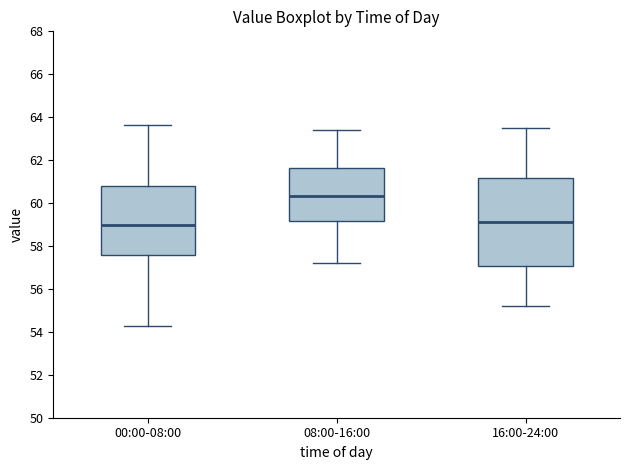

Reading left to right, read every box against the y-axis: the position of its median line, the range the box covers, and the ends of its whiskers. The values are not printed on the chart, so give them approximately, as read against the axis.

00:00-08:00: median 59.0, box 57.6 to 60.8, whiskers 54.2 to 63.6
08:00-16:00: median 60.4, box 59.2 to 61.6, whiskers 57.2 to 63.4
16:00-24:00: median 59.2, box 57.0 to 61.2, whiskers 55.2 to 63.6